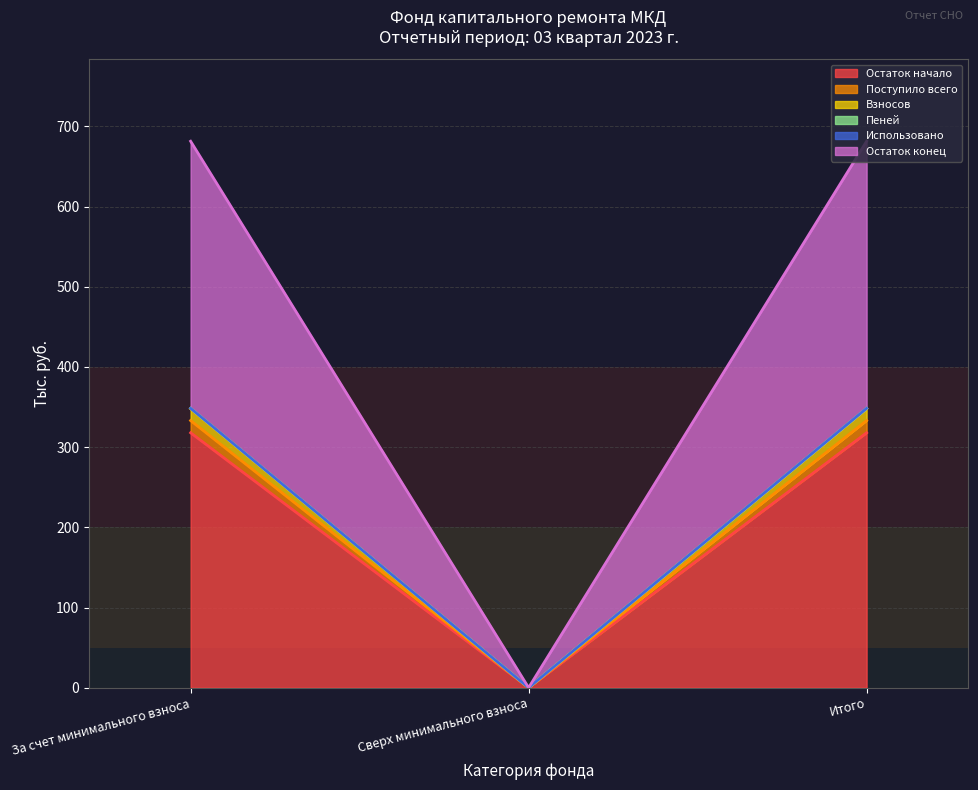

True or false: Пеней has a value of 118.3 at Сверх минимального взноса.

False